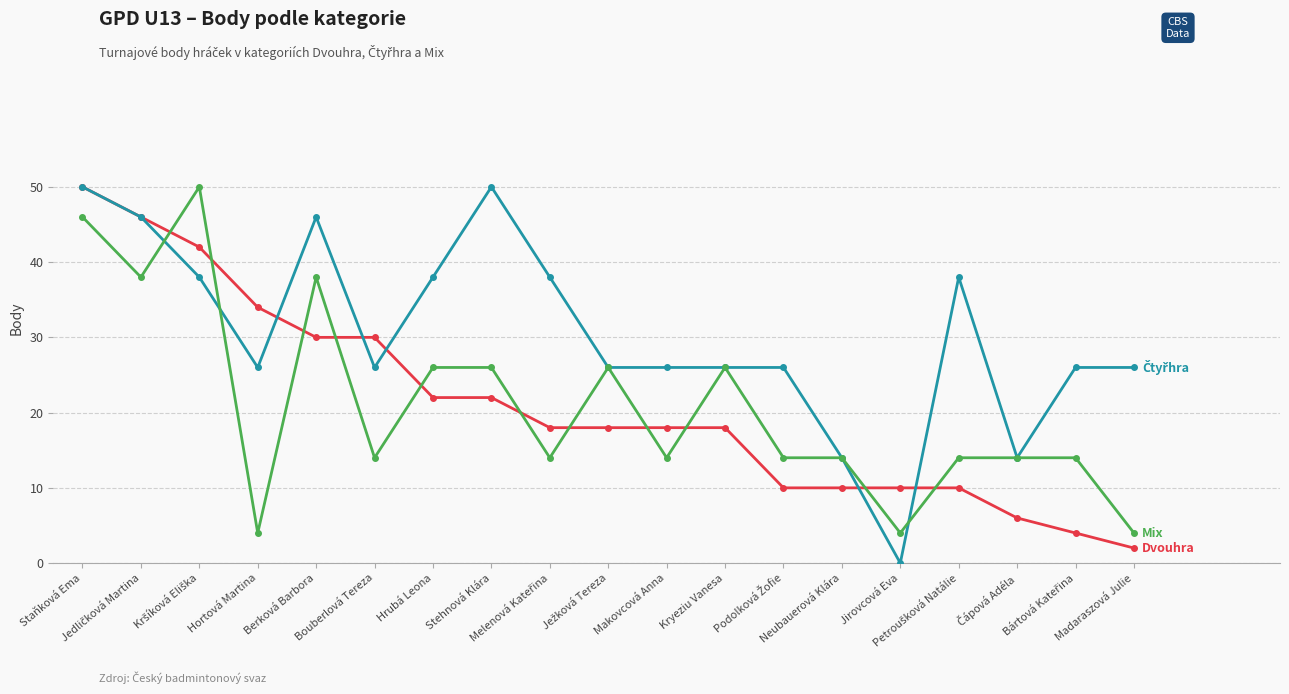

What is the maximum value shown in the chart?

50